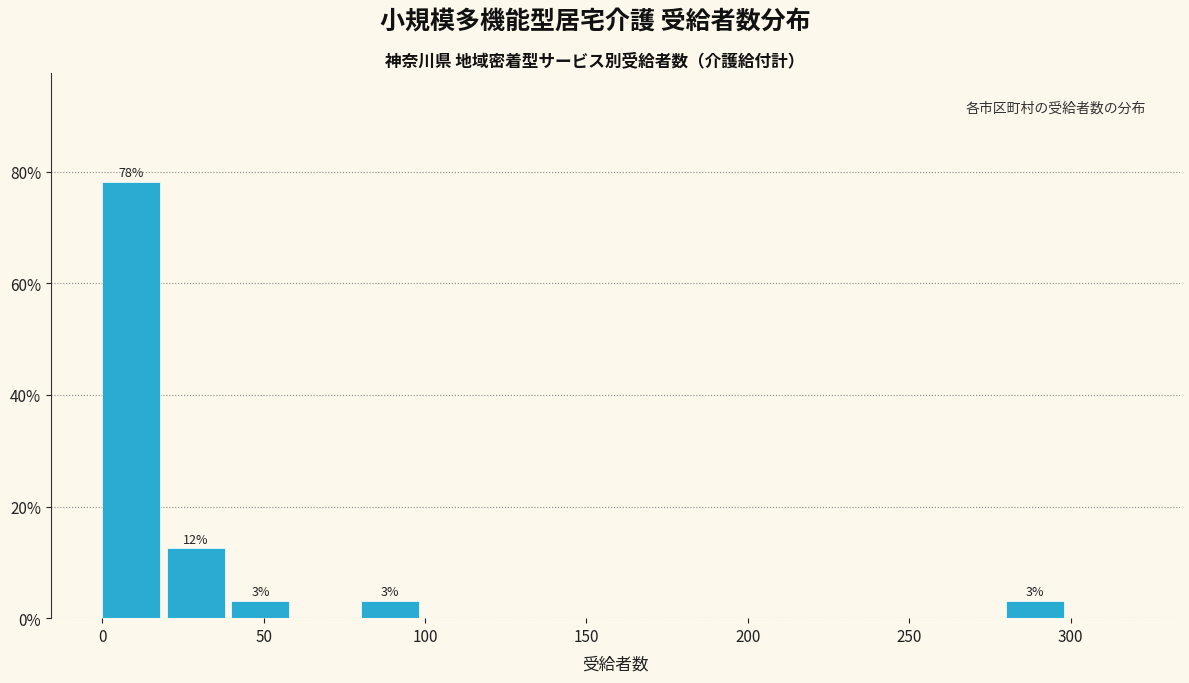

Over which range of the x-axis is the bar tallest?

0 to 20